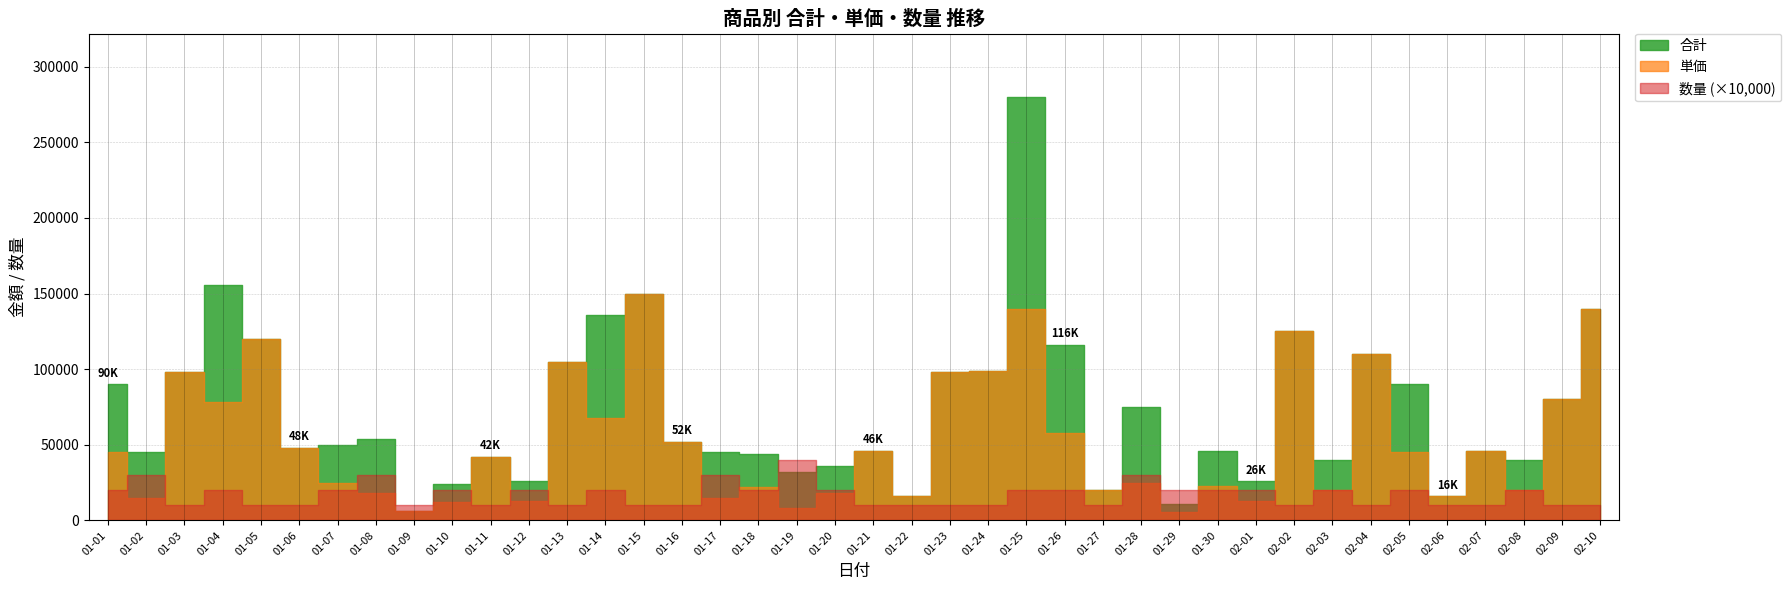

The value of 単価 at 01-17 is 26073. True or false?

False